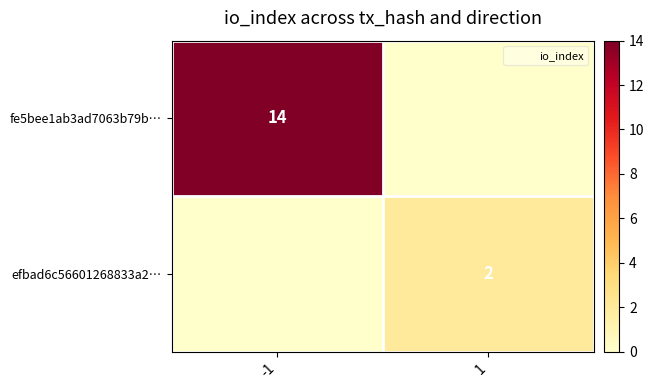

List the series in order of their overall mean, lowest first.

efbad6c56601268833a2…, fe5bee1ab3ad7063b79b…